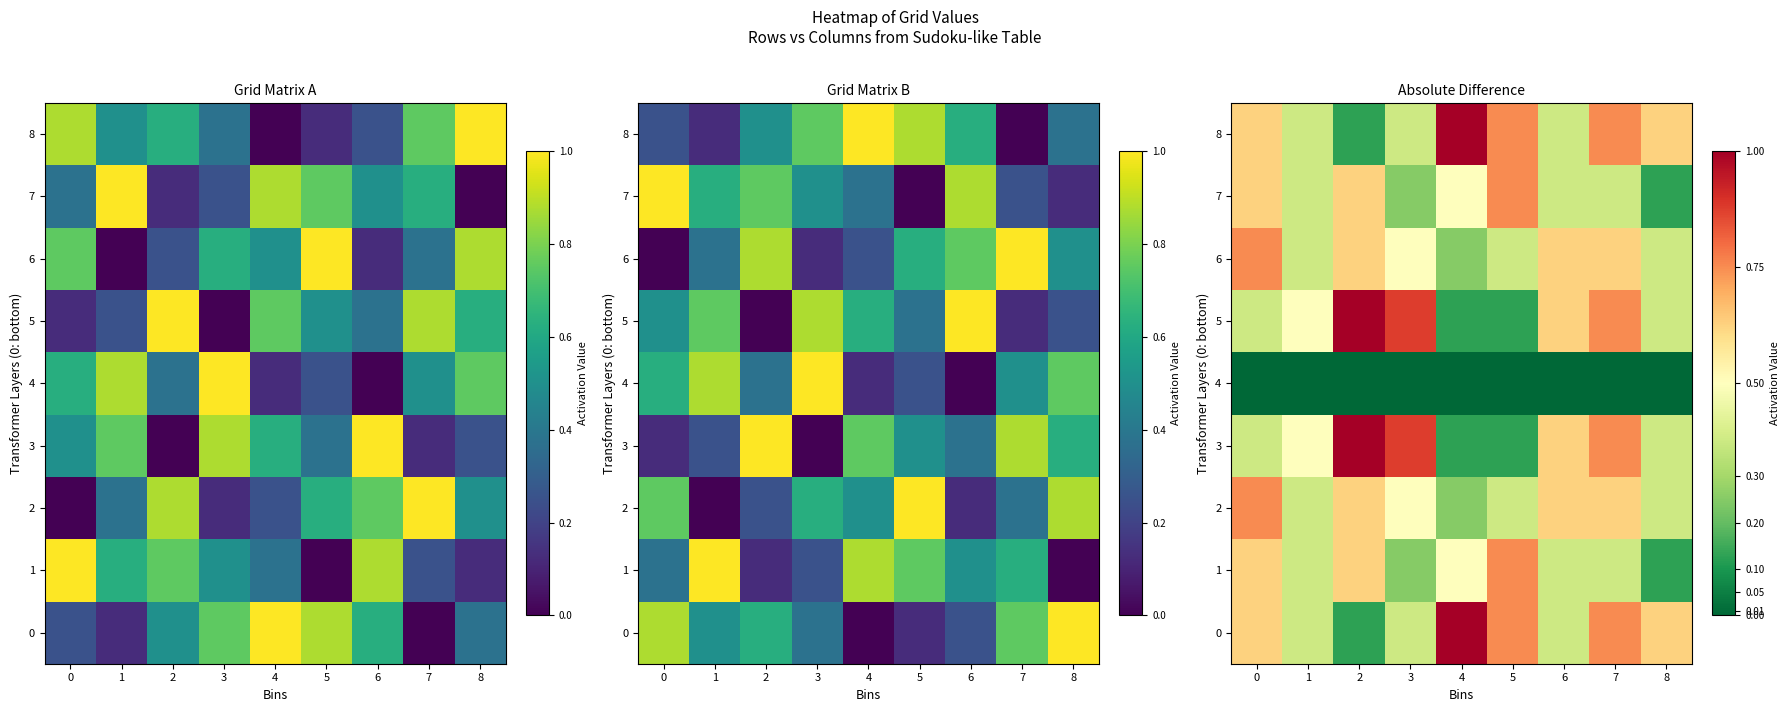

What is the maximum value for 0?

1.0